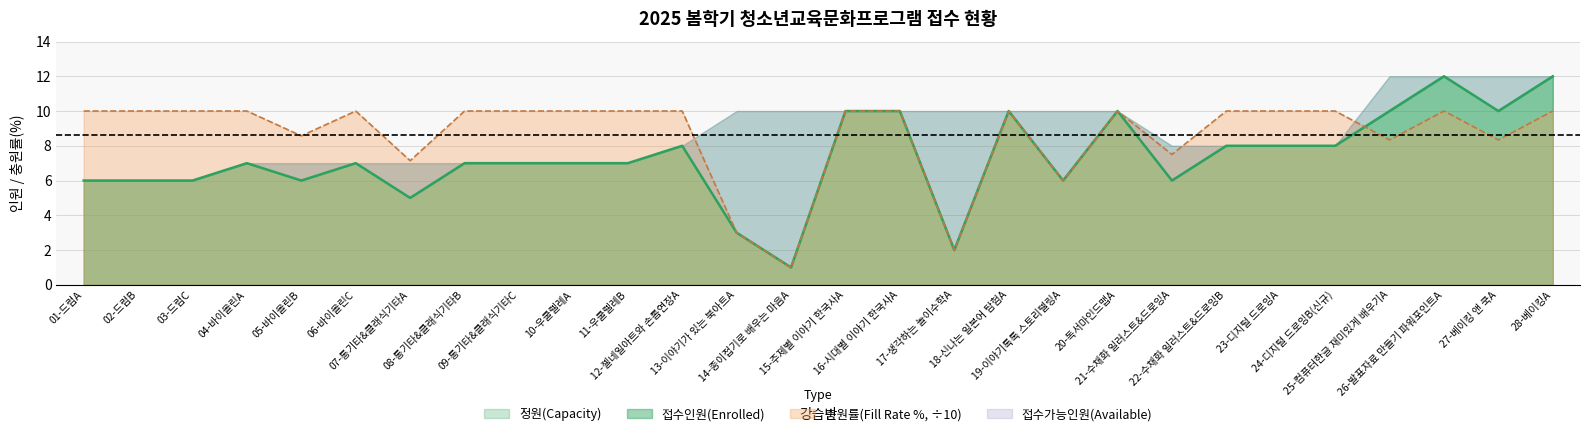

Which series has the largest total across all categories?

충원률(Fill Rate %)